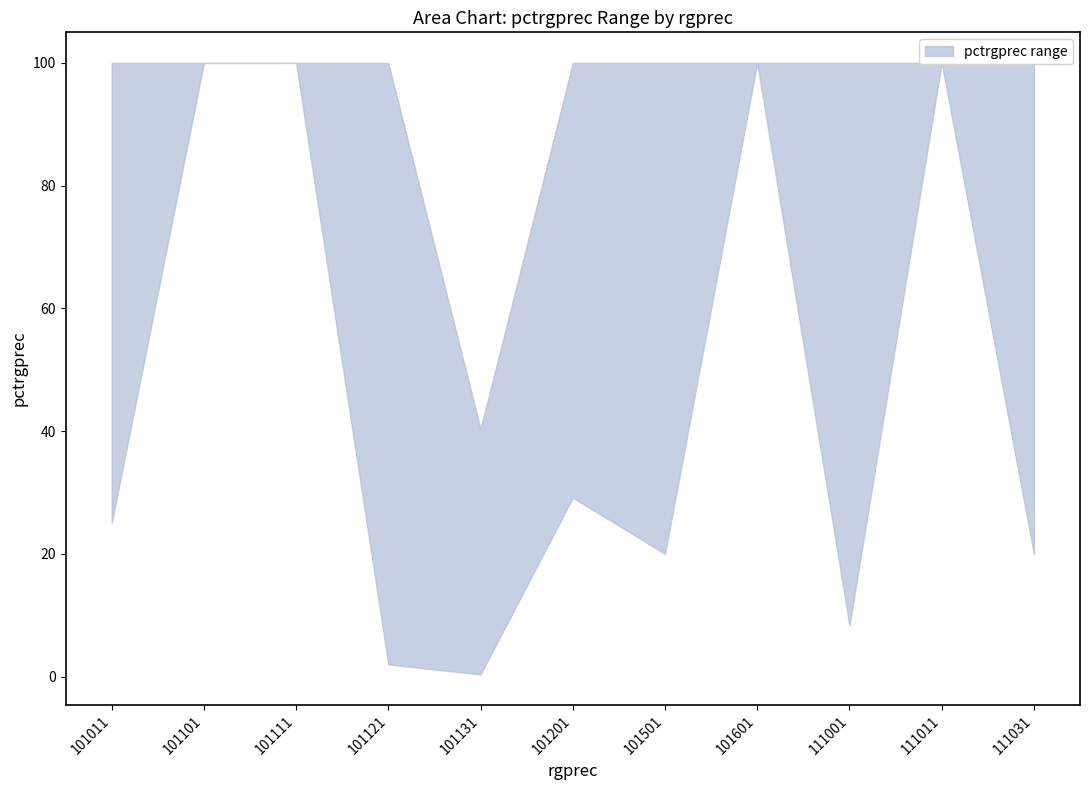

The pctrgprec_lower series shows 8.3 at 111001. True or false?

True